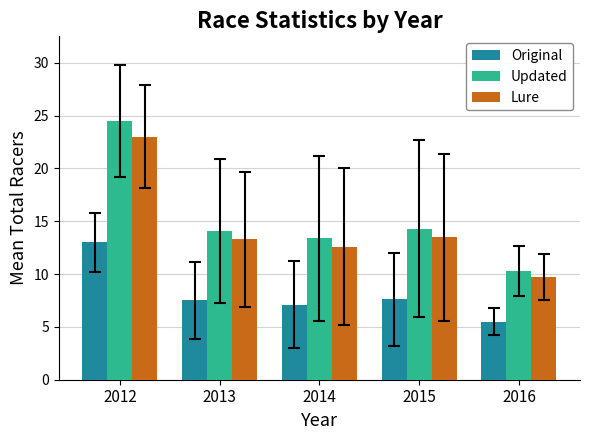

How many bars are there in each group?

3